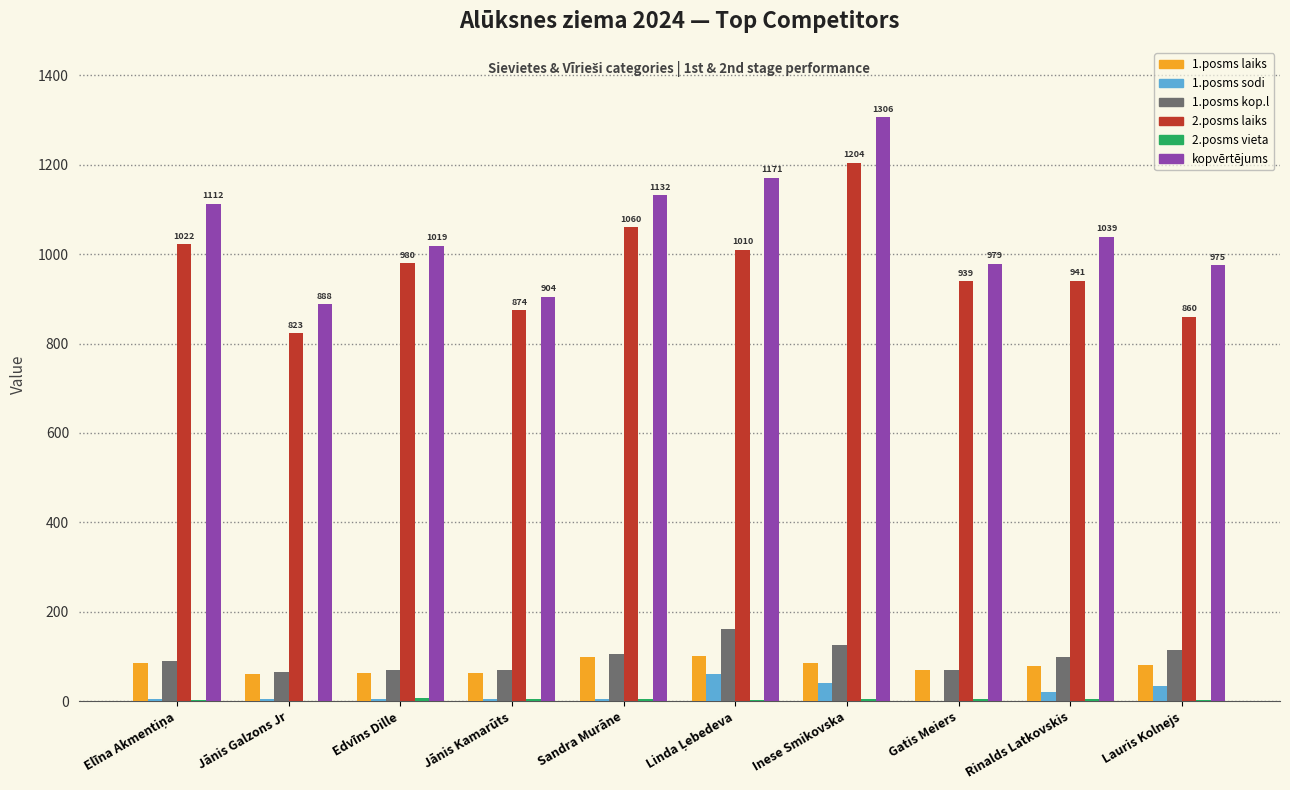

Which series has the largest total across all categories?

kopvērtējums